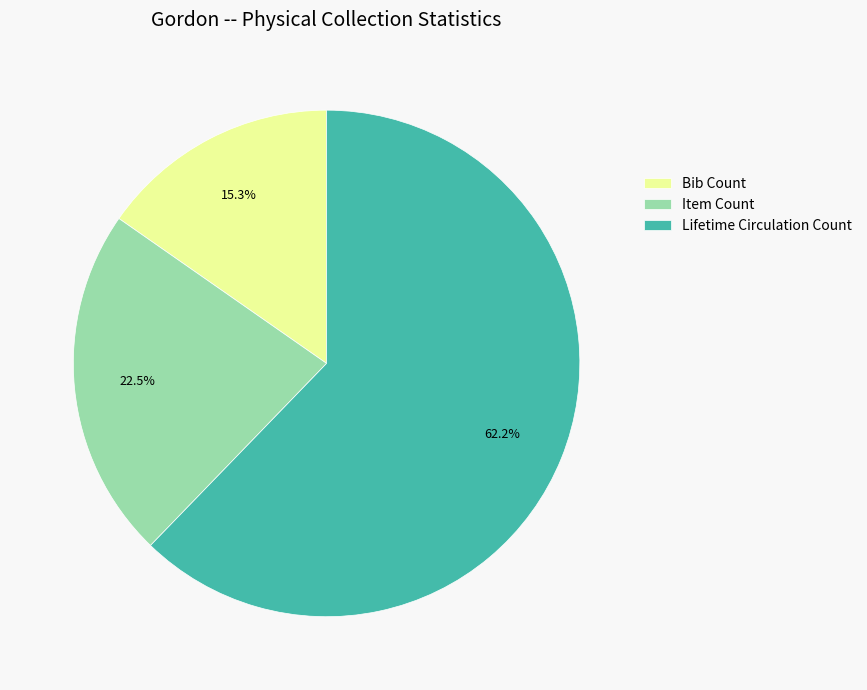

What percentage is the Lifetime Circulation Count slice, to the nearest percent?

62%